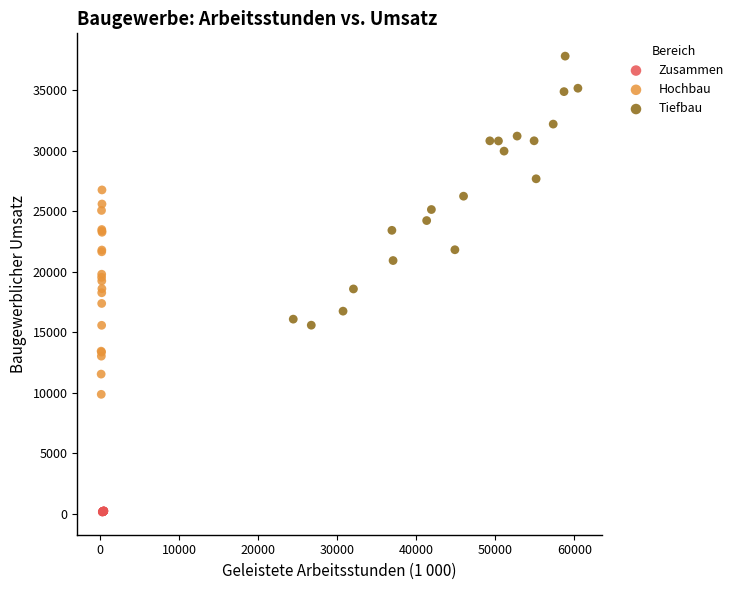

Which series reaches the maximum Y coordinate?

Tiefbau